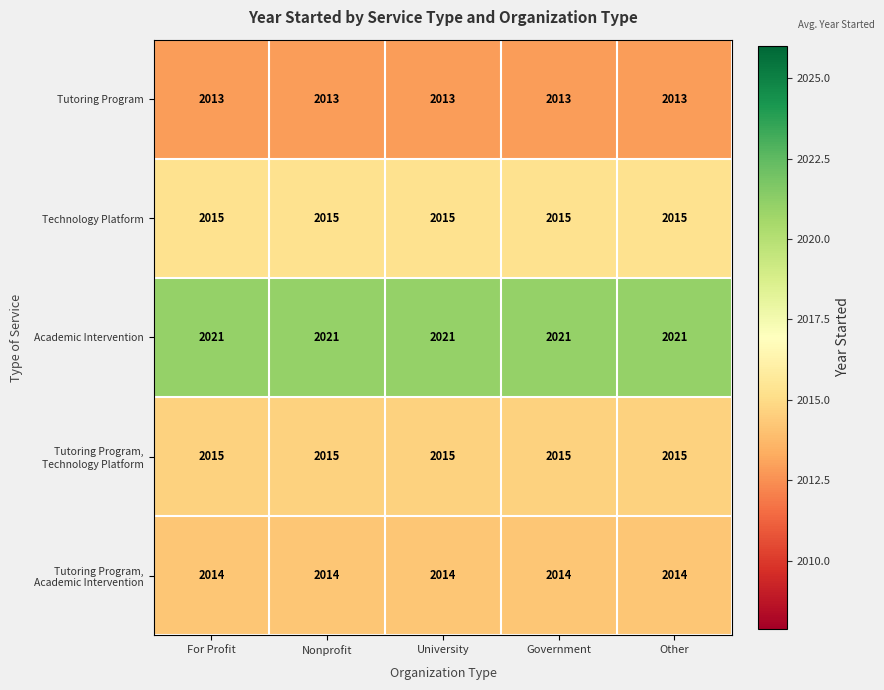

The value of Technology Platform at Government is 2015. True or false?

True